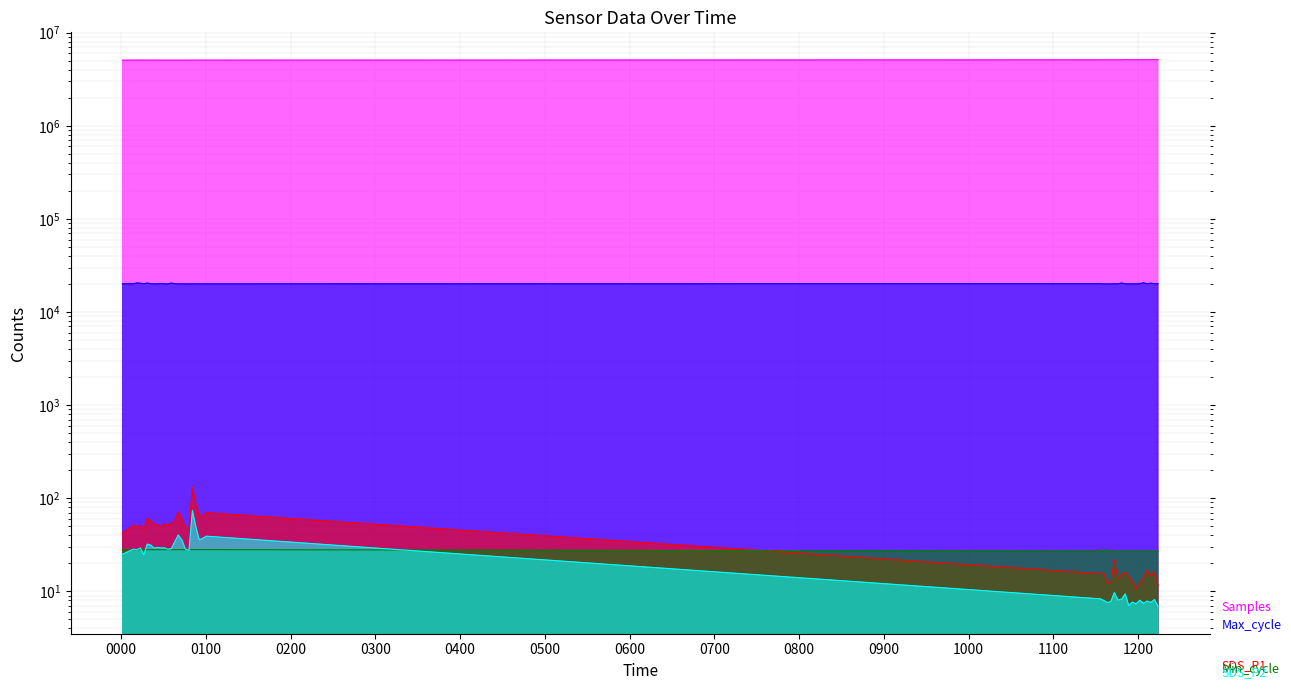

Is it true that Max_cycle equals 11704.5 at 2021/12/19 00:35:41?

False